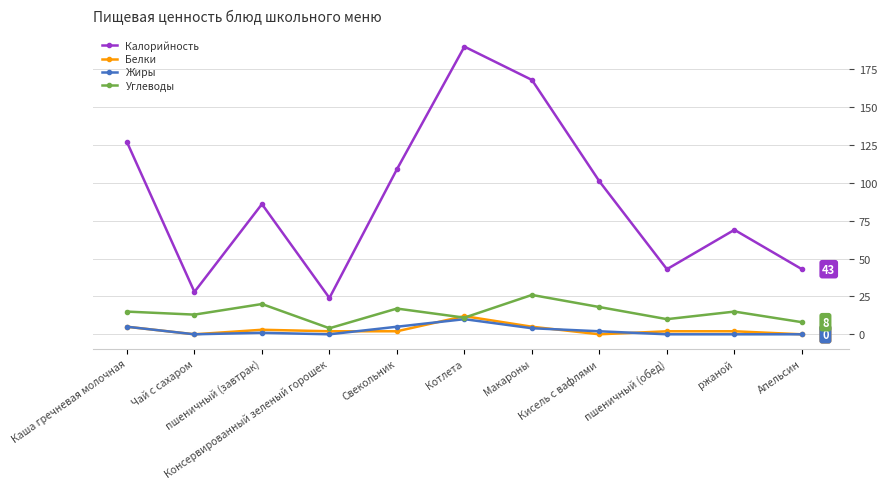

How many distinct data groups are displayed?

4